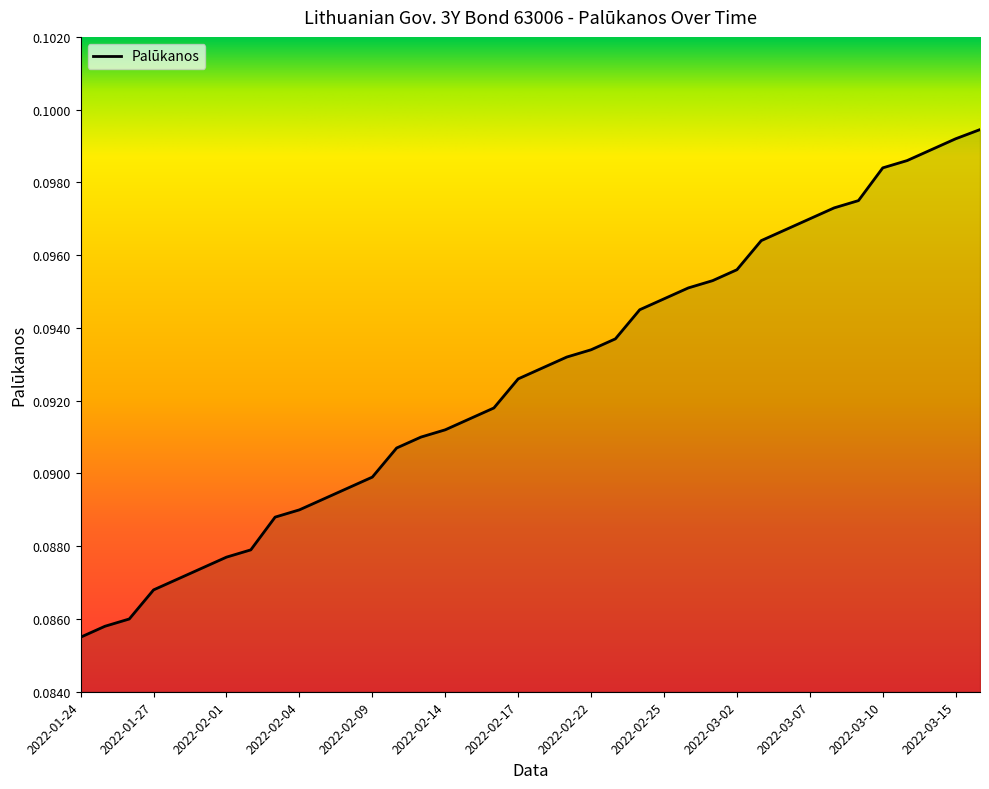

Does the chart display data point markers on the line(s)?

No